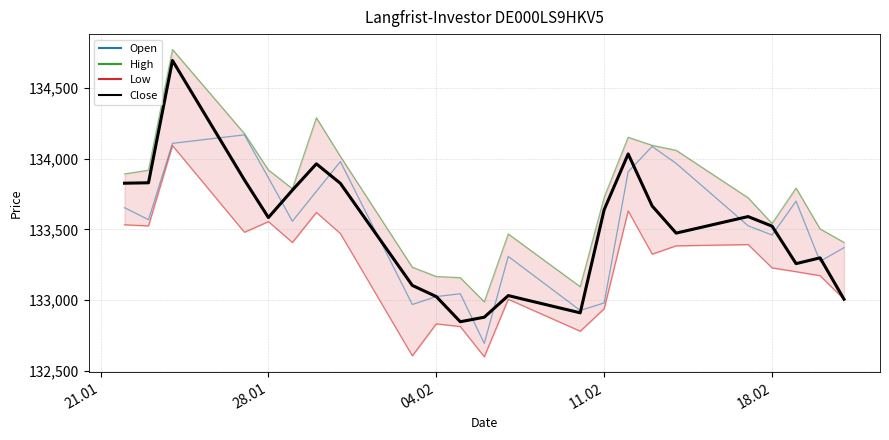

Is this an area chart (filled region under the line)?

No